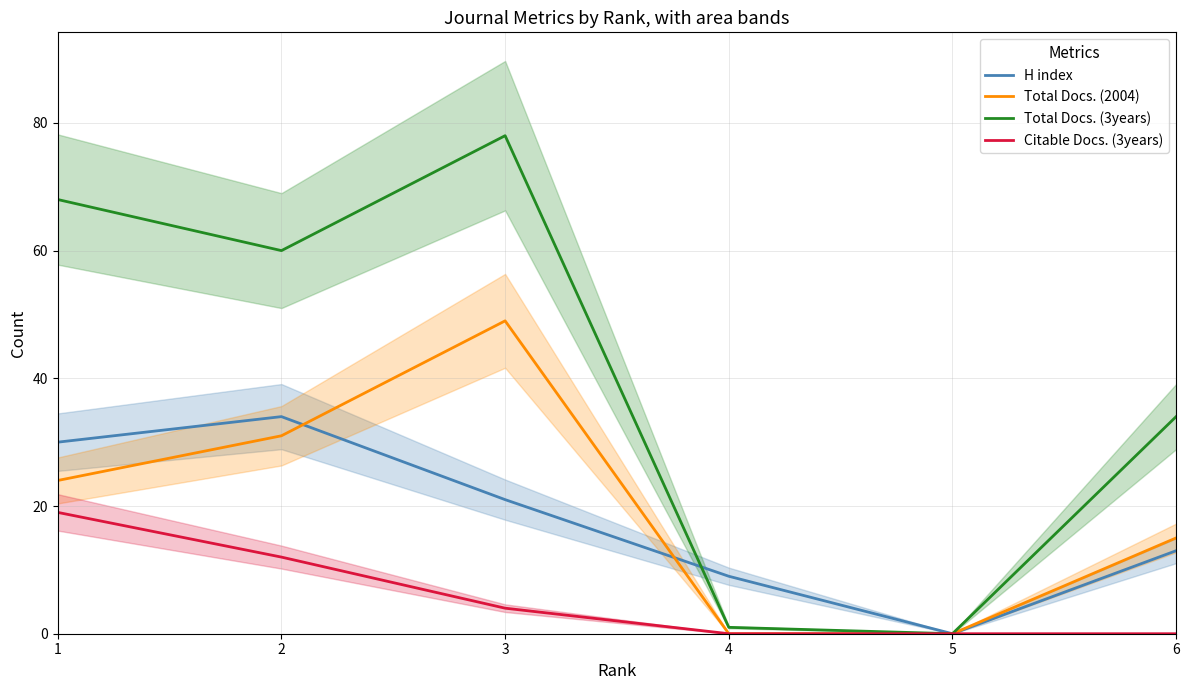

At which label is Total Docs. (2004) closest to 24?

1